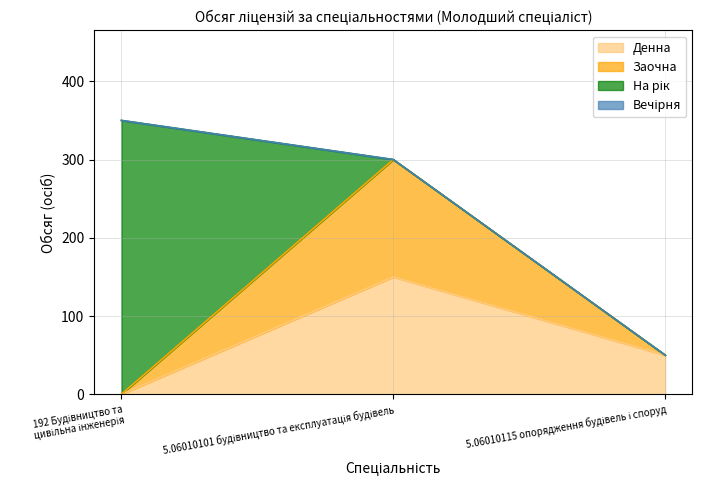

Where does the Денна series first go above 50?

5.06010101 будівництво та експлуатація будівель